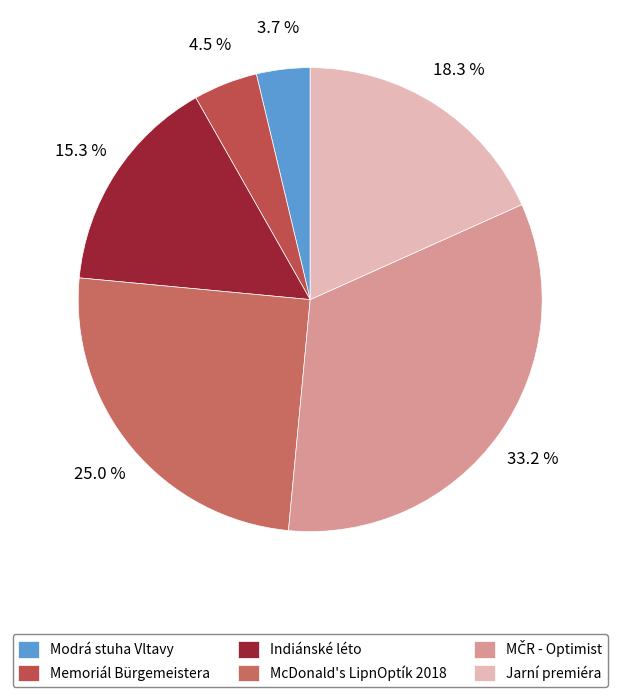

What is the total percentage of Memoriál Bürgemeistera and Indiánské léto?

19.8%